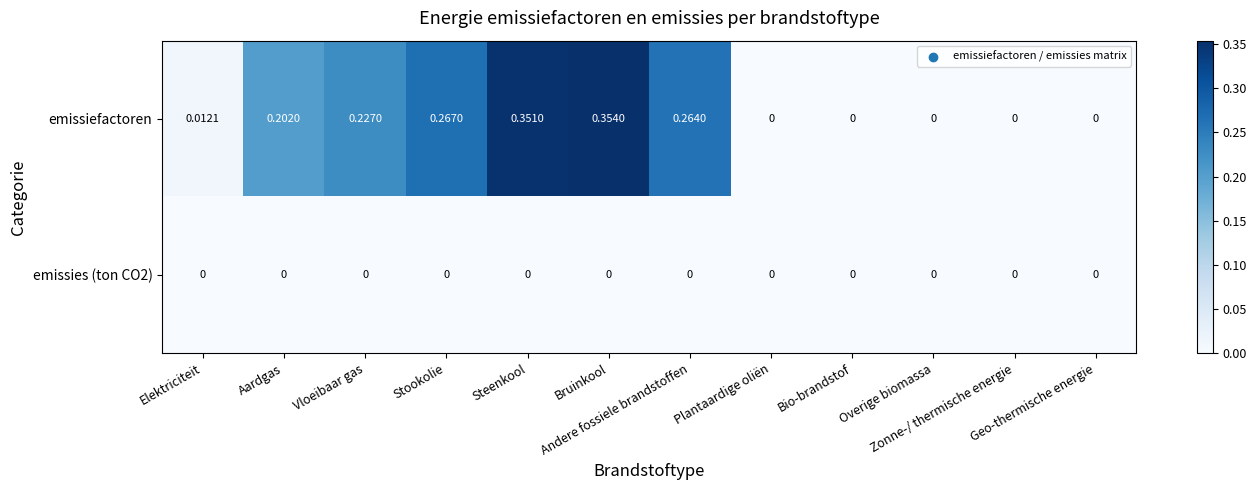

Which series has the largest total across all categories?

emissiefactoren